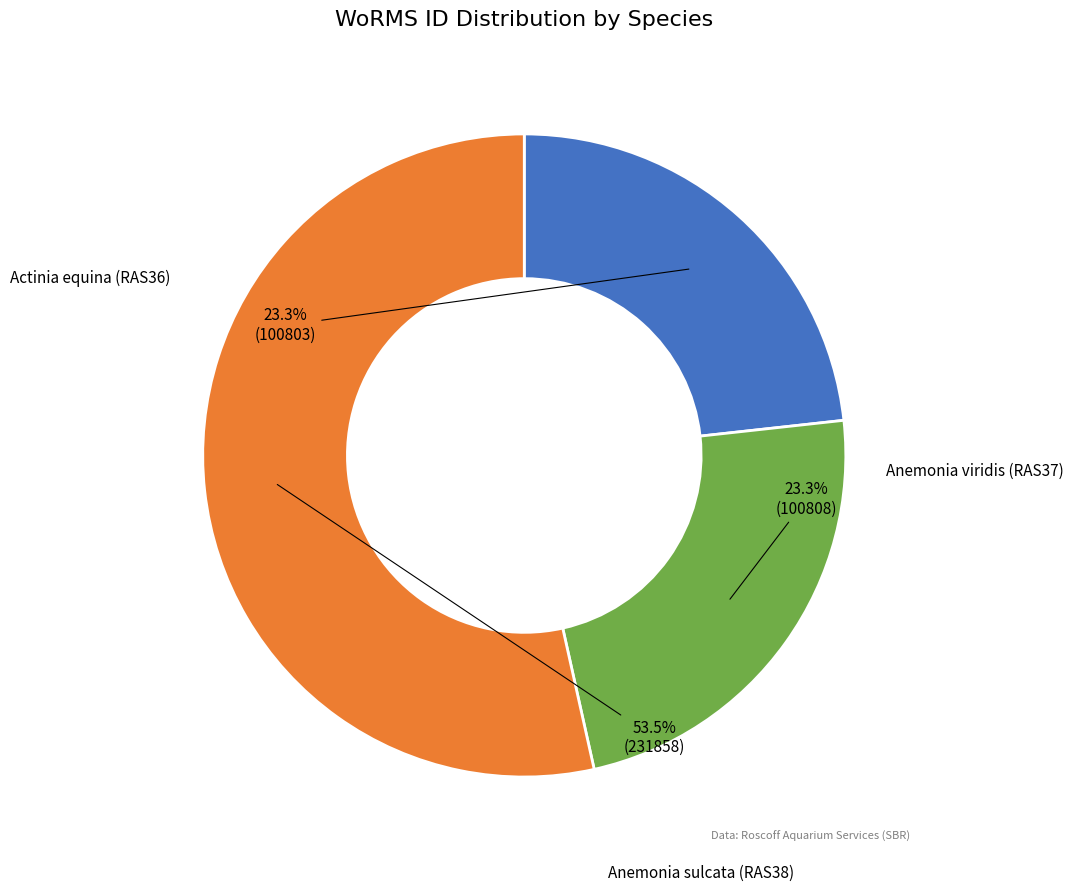

Does any single category account for the majority?

Yes